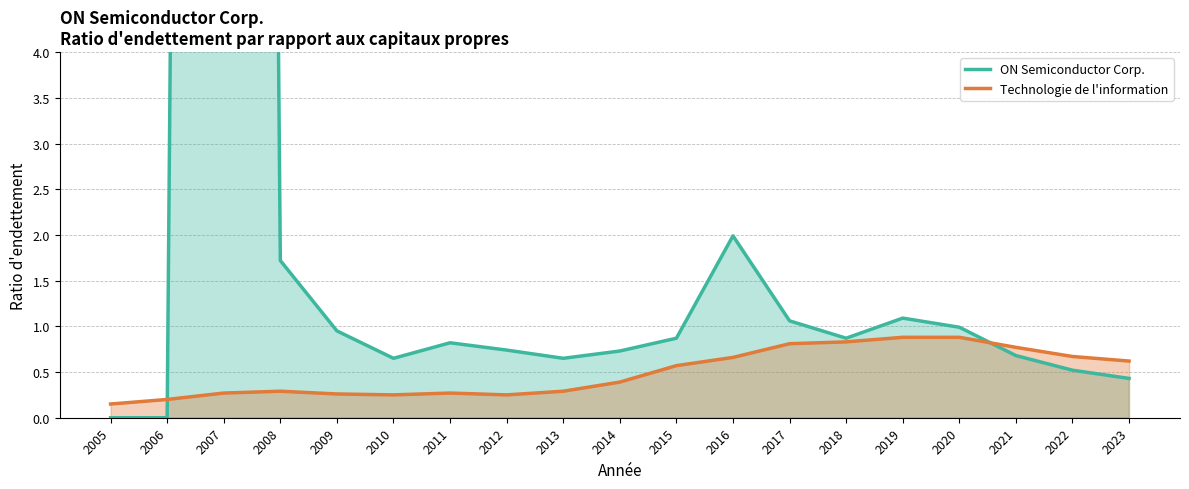

True or false: Technologie de l'information has a value of 0.3 at 2008.

True